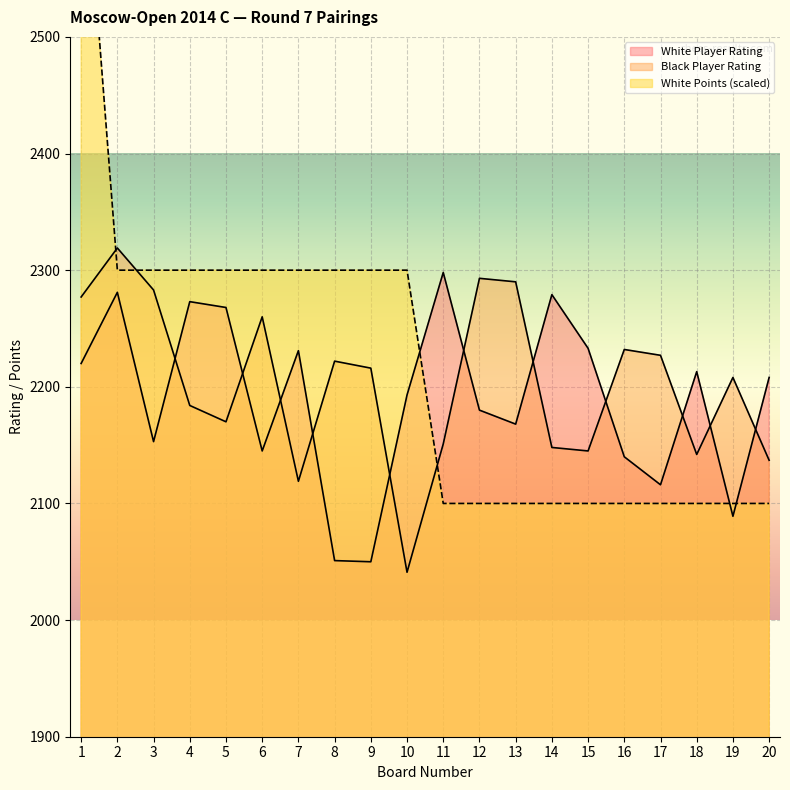

At which label does Black Player Rating first exceed 2216?

1